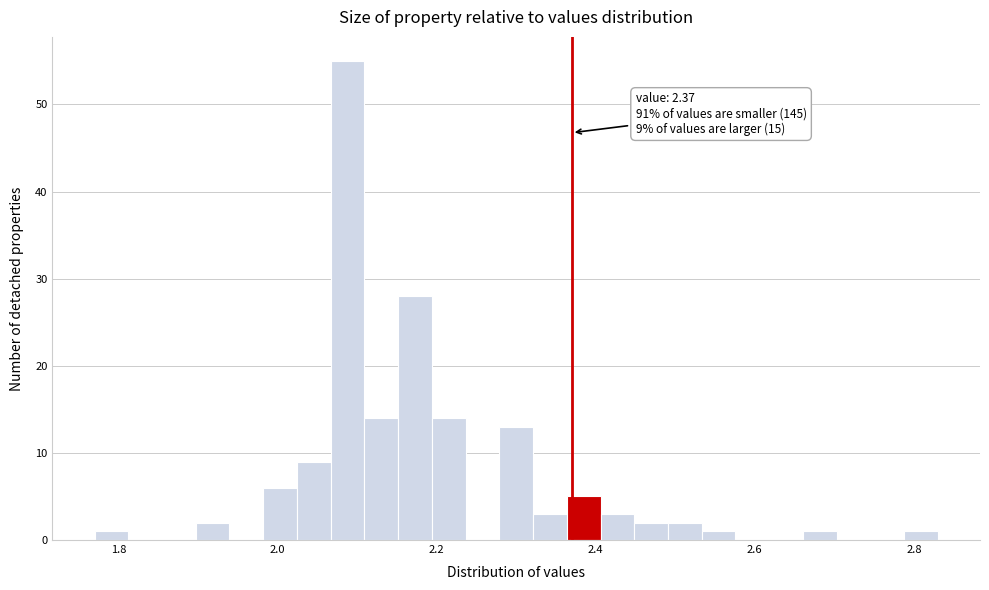

Read against the x-axis, roughly where is the centre of the tallest bar?

2.08